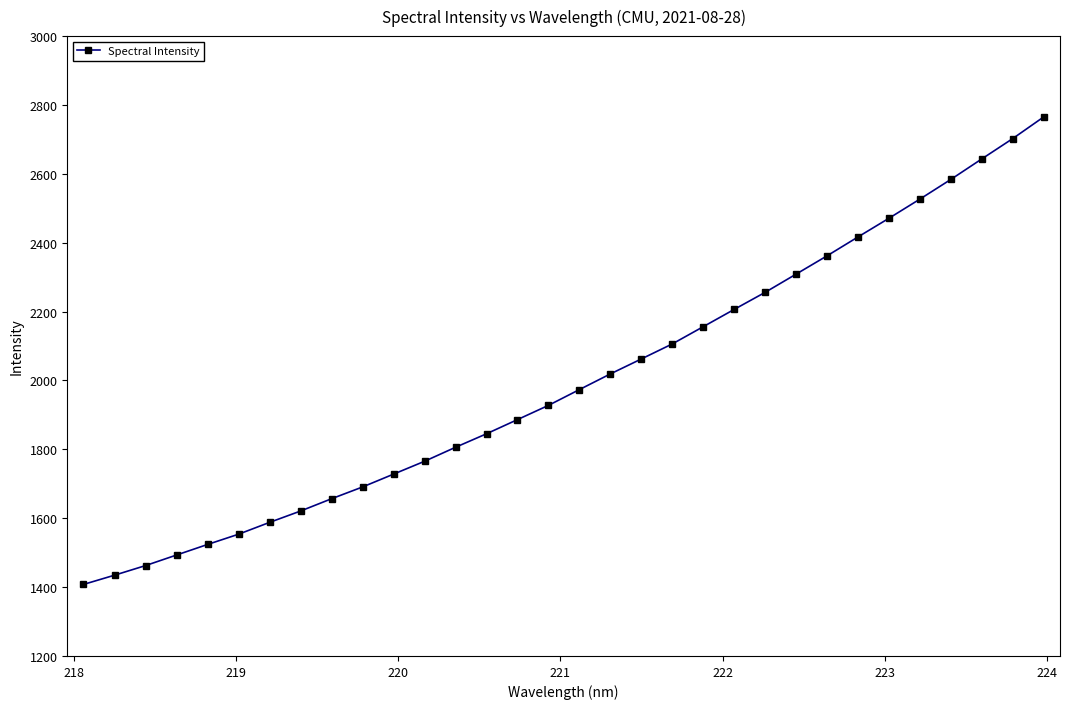

Reading left to right, transcribe all the data shown in this chart.

1407.8	1434.6	1462.5	1493.1	1523.8	1553.6	1587.9	1620.9	1656.6	1690.8	1728.0	1765.3	1806.0	1845.2	1886.4	1927.7	1973.6	2019.1	2062.6	2106.2	2156.3	2206.5	2256.1	2309.0	2362.1	2417.0	2471.3	2526.9	2584.0	2643.6	2702.6	2765.5